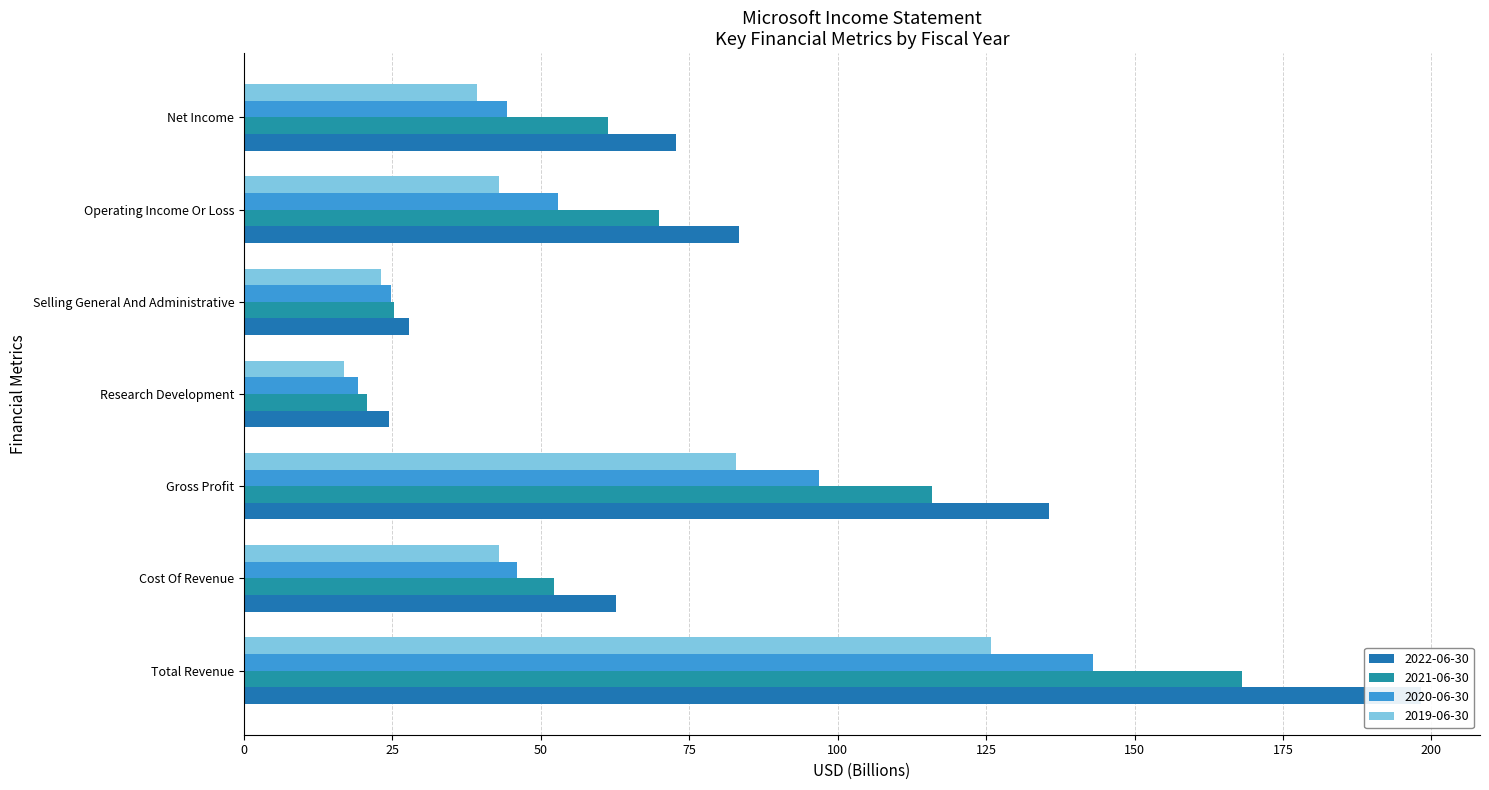

Which series changed the most between Total Revenue and Gross Profit?

2022-06-30